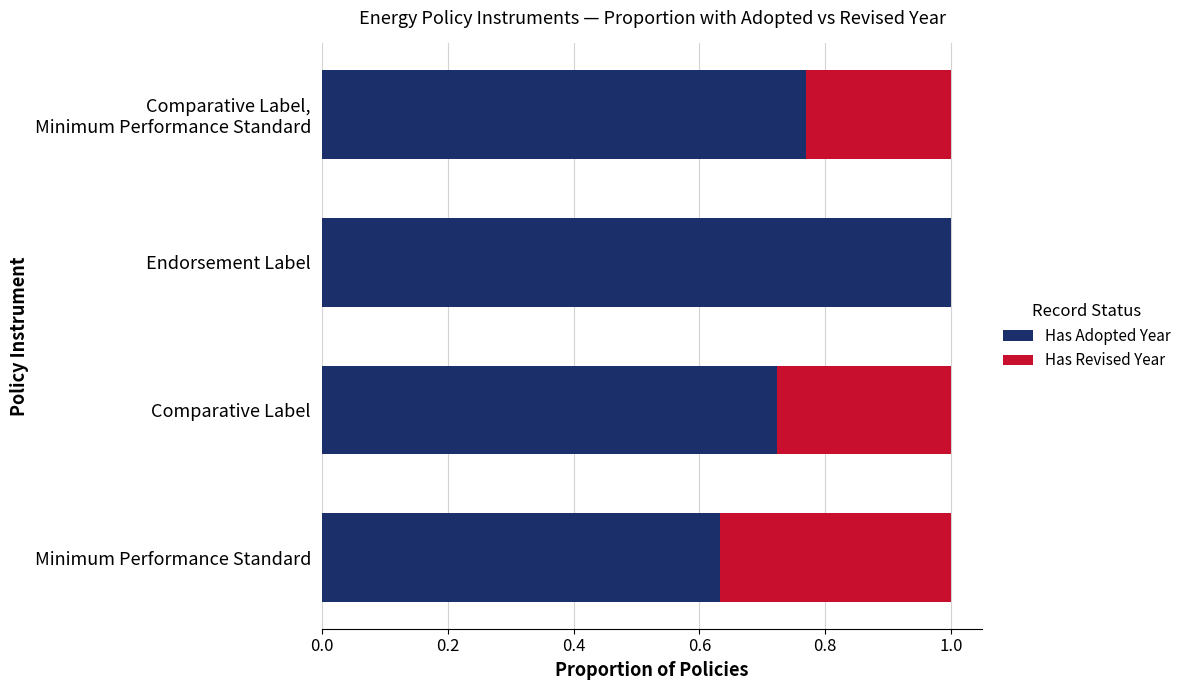

What is the highest value of the Has Adopted Year series?

1.0